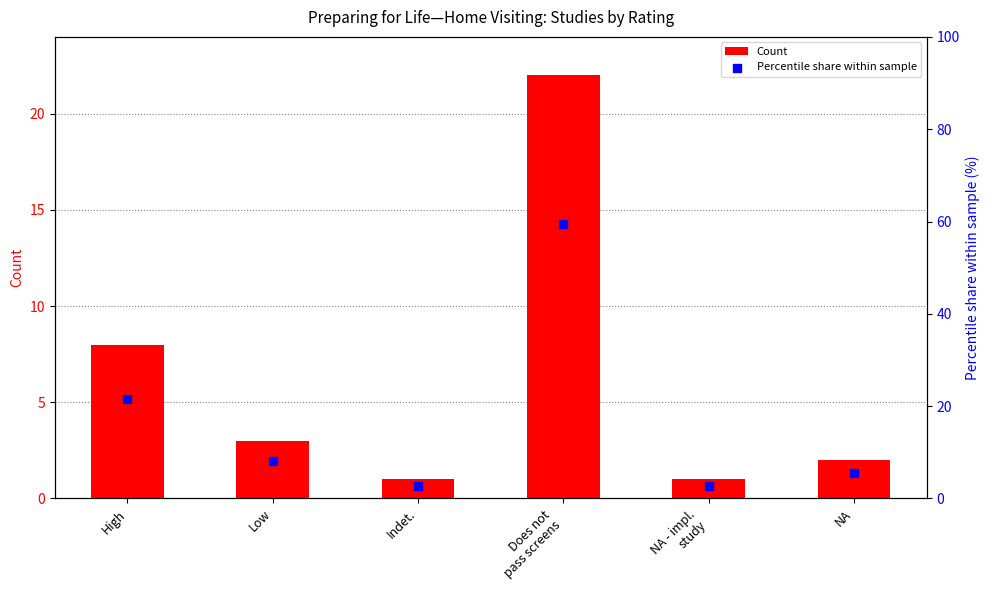

Which series has the widest spread of Y values?

Percentile share within sample